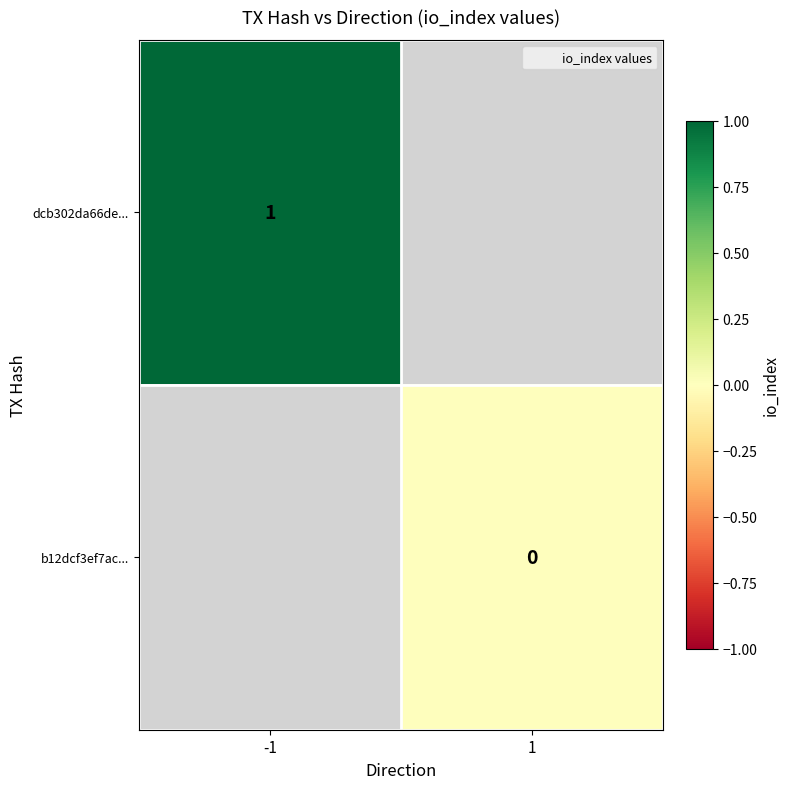

The value of dcb302da66de... at -1 is 2. True or false?

False